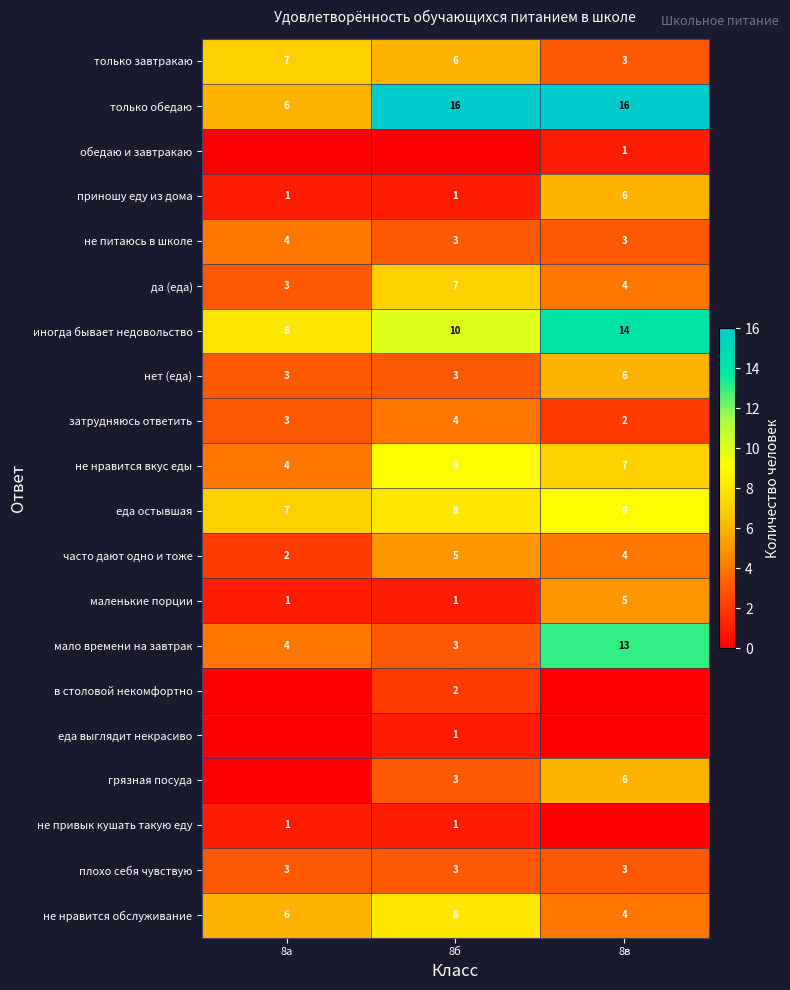

Where is да (еда) nearest to the value 5?

8в